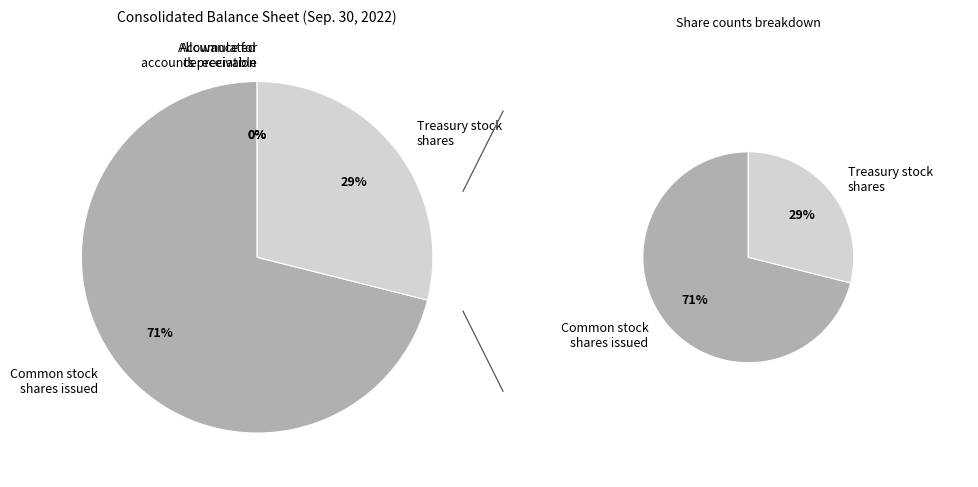

Is Treasury stock, shares the majority of the pie?

No